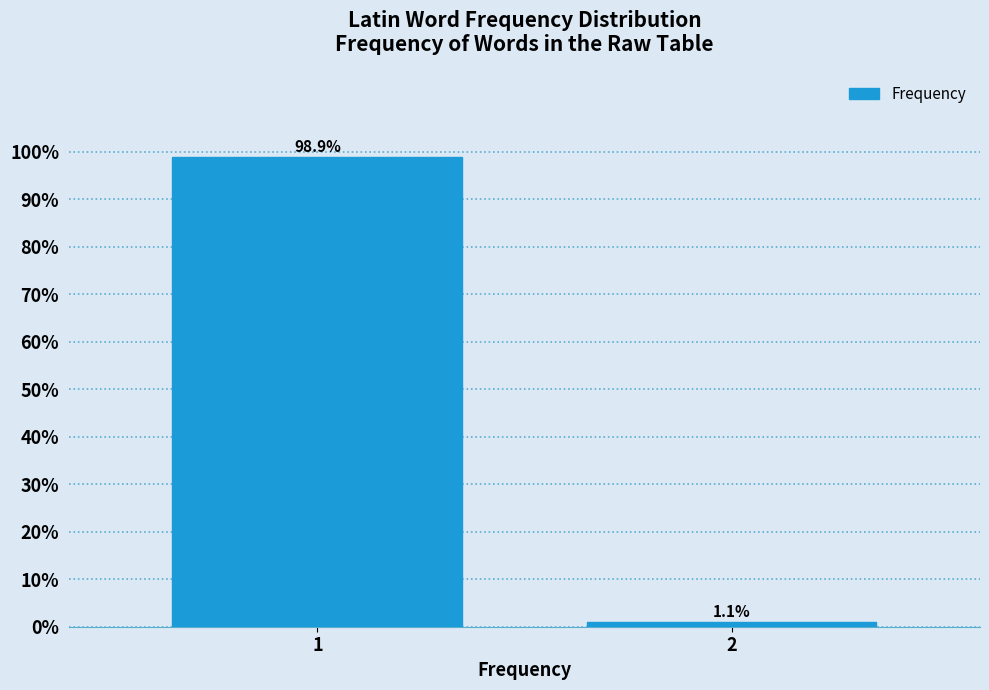

Reading left to right, extract all data points from this chart.

1=98.9	2=1.1